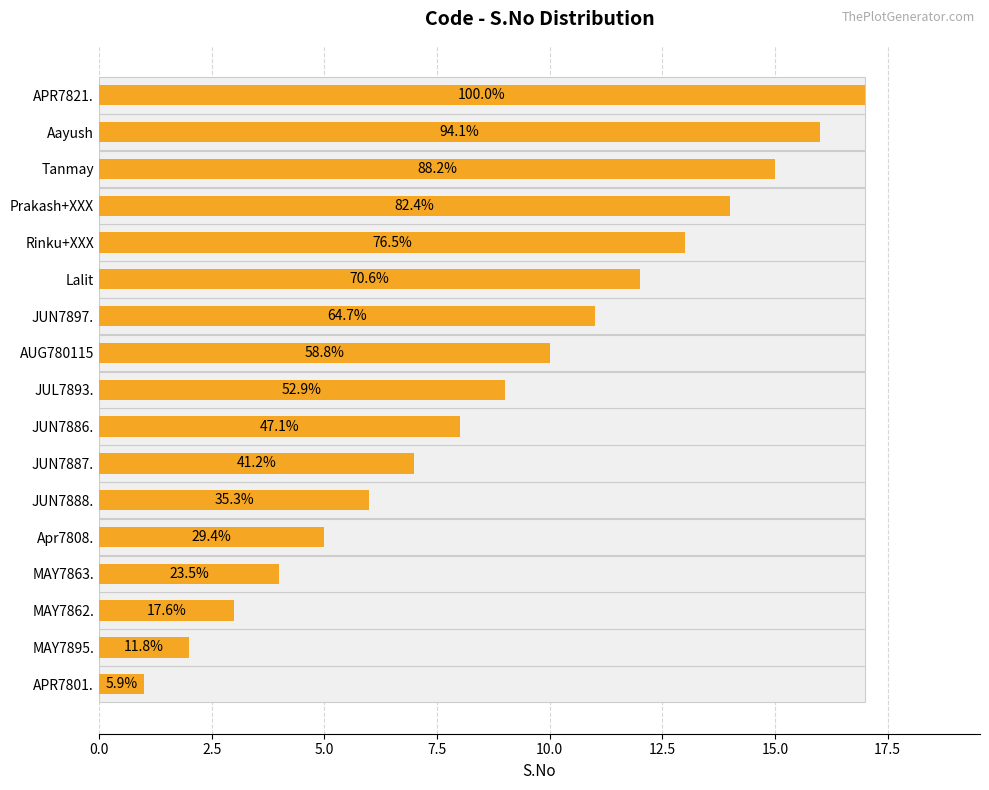

What is the change in value from MAY7863. to Rinku+XXX?

+9